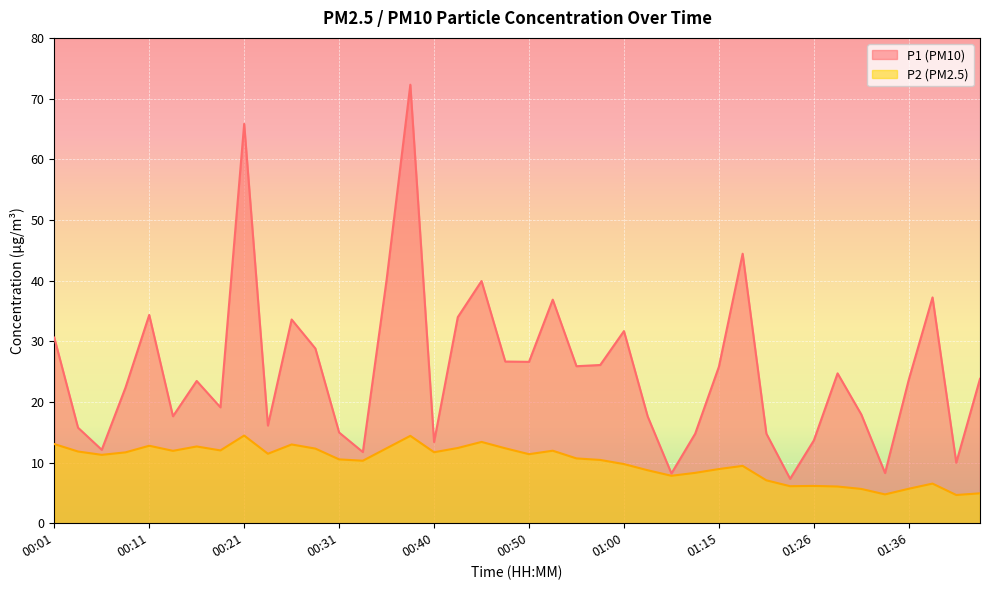

What is the sum of all P2 values?

400.8